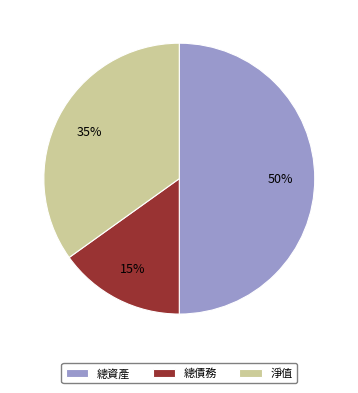

Between 總債務 and 淨值, which is larger?

淨值